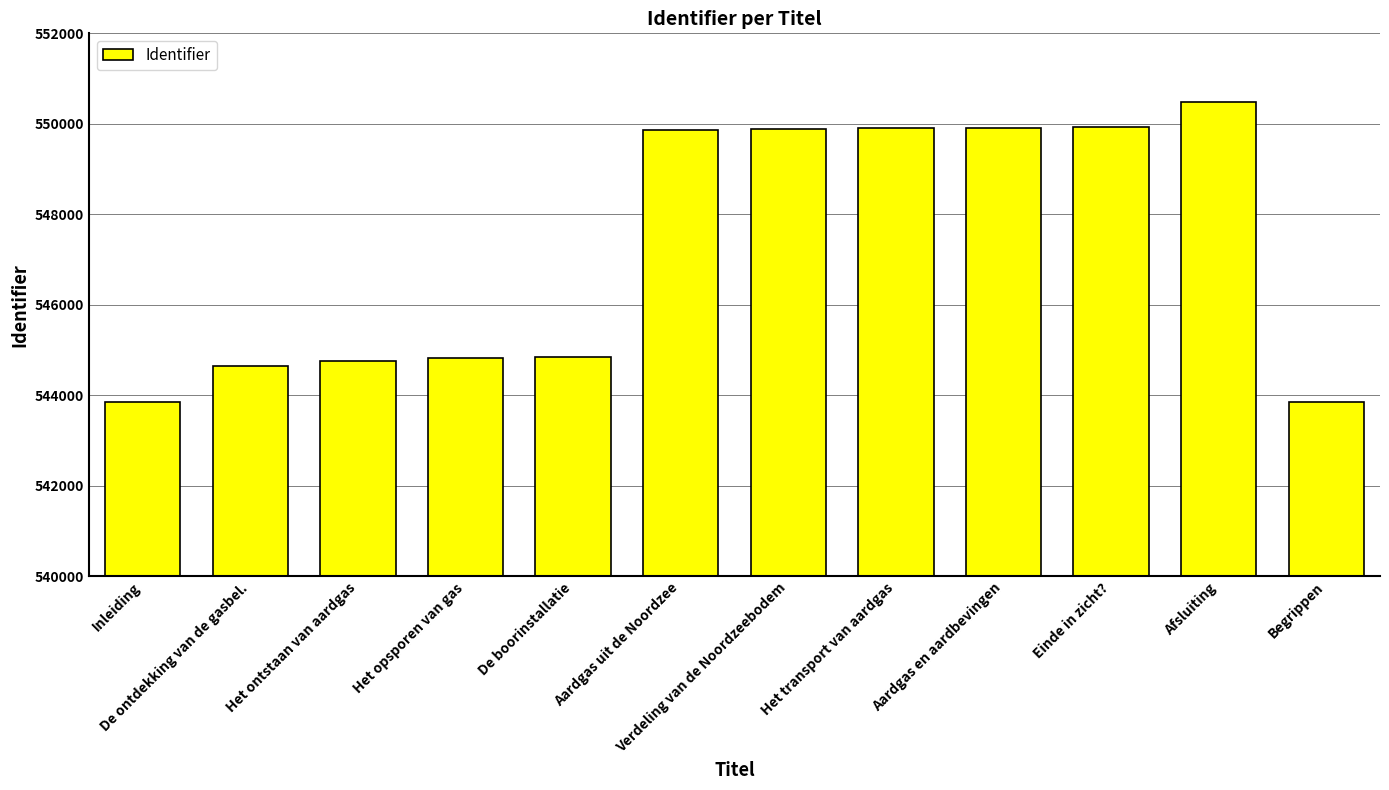

What is the label of the 10th bar from the right?

Het ontstaan van aardgas